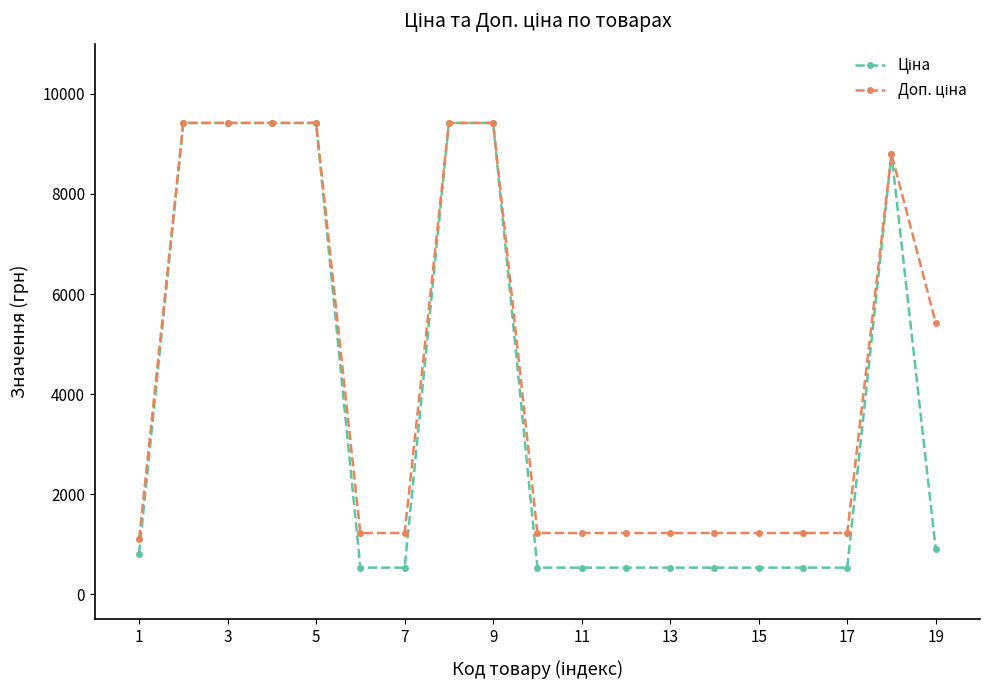

What is the greatest value displayed?

9416.9